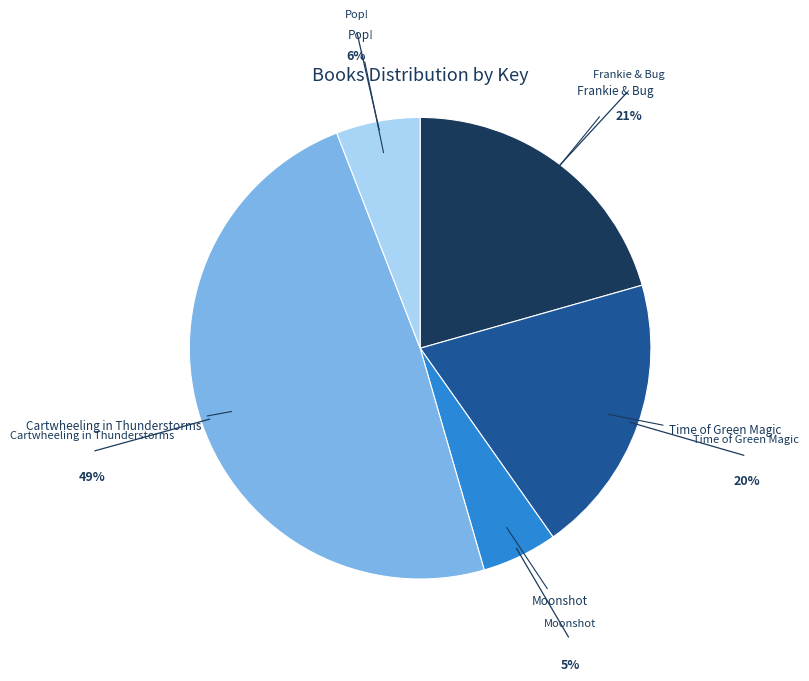

Which slice is the smallest?

Moonshot